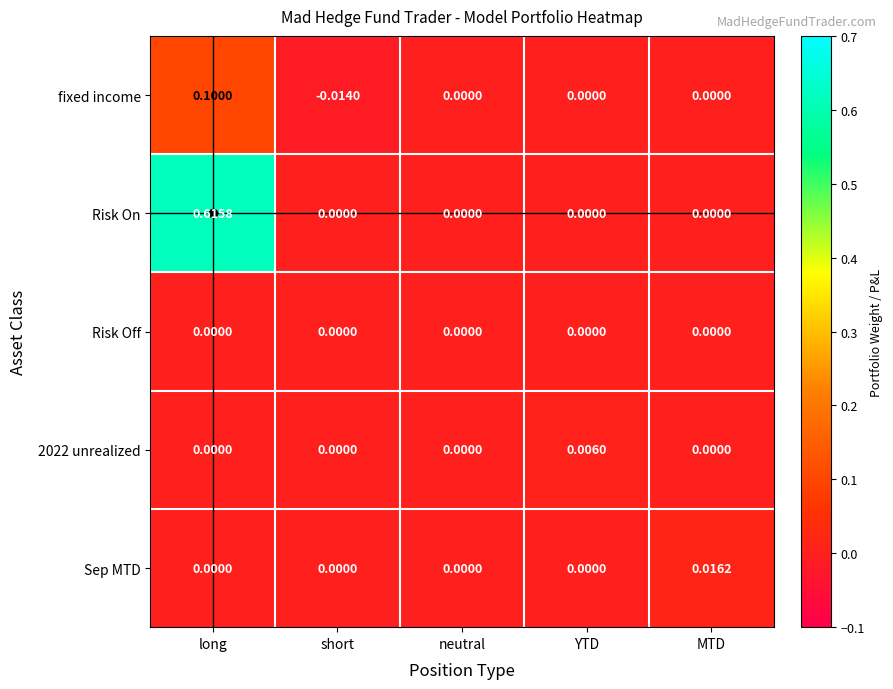

Which series has the widest spread of values?

Risk On